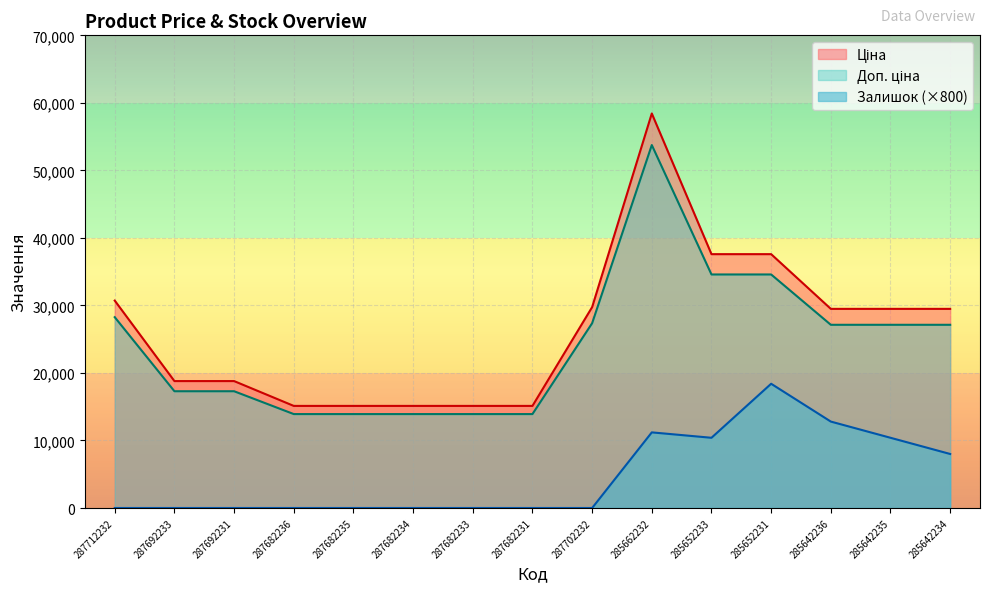

Rank the series at 285662232 from lowest to highest value.

Залишок, Доп. ціна, Ціна